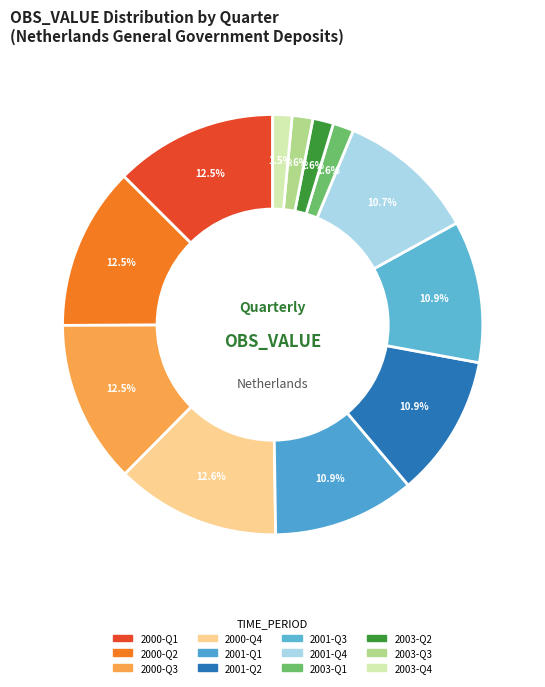

How many segments does this pie chart have?

12